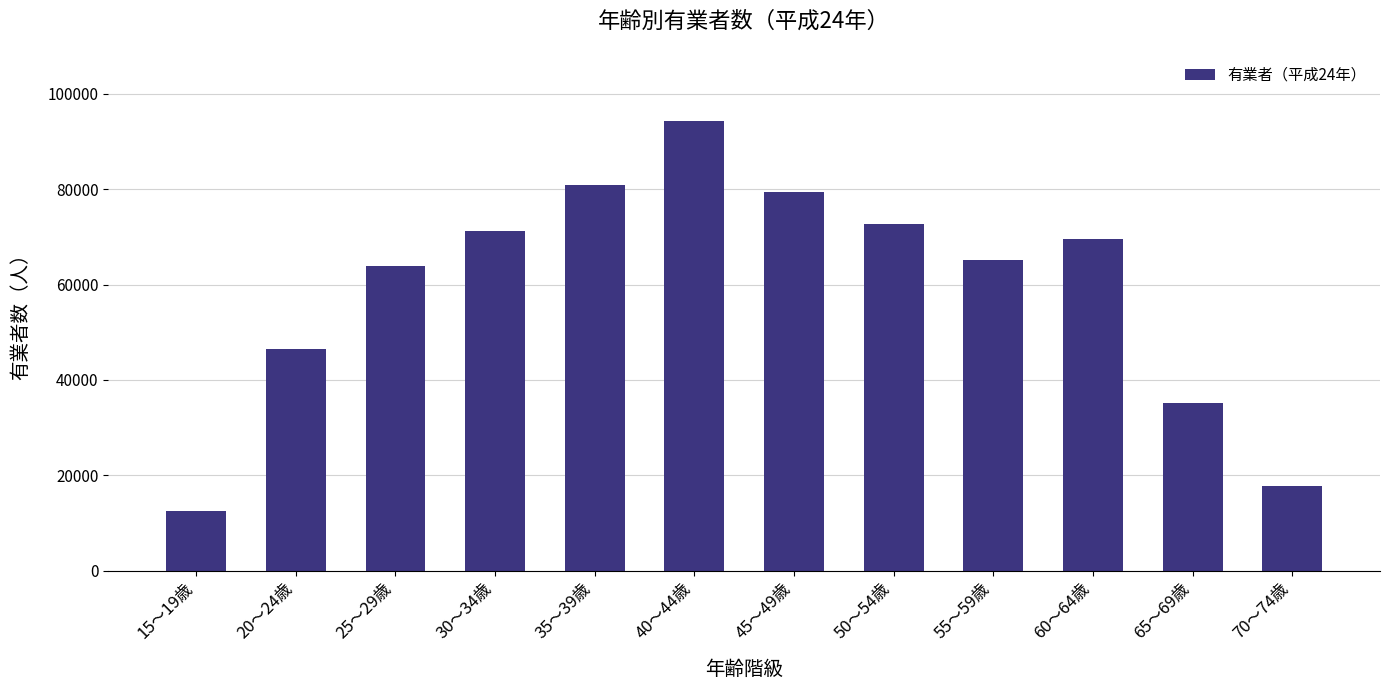

What is the approximate value at 15～19歳?

12600